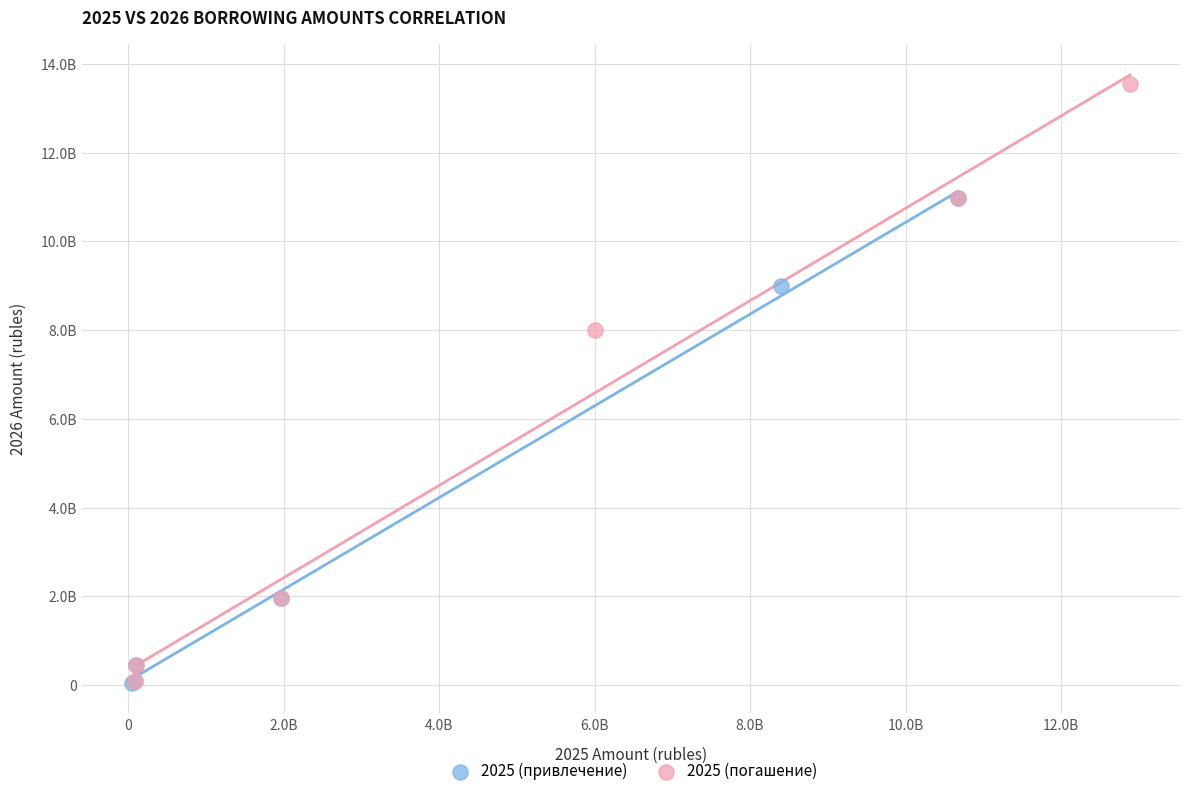

What are all the series names shown in the legend?

2025 (привлечение), 2025 (погашение)